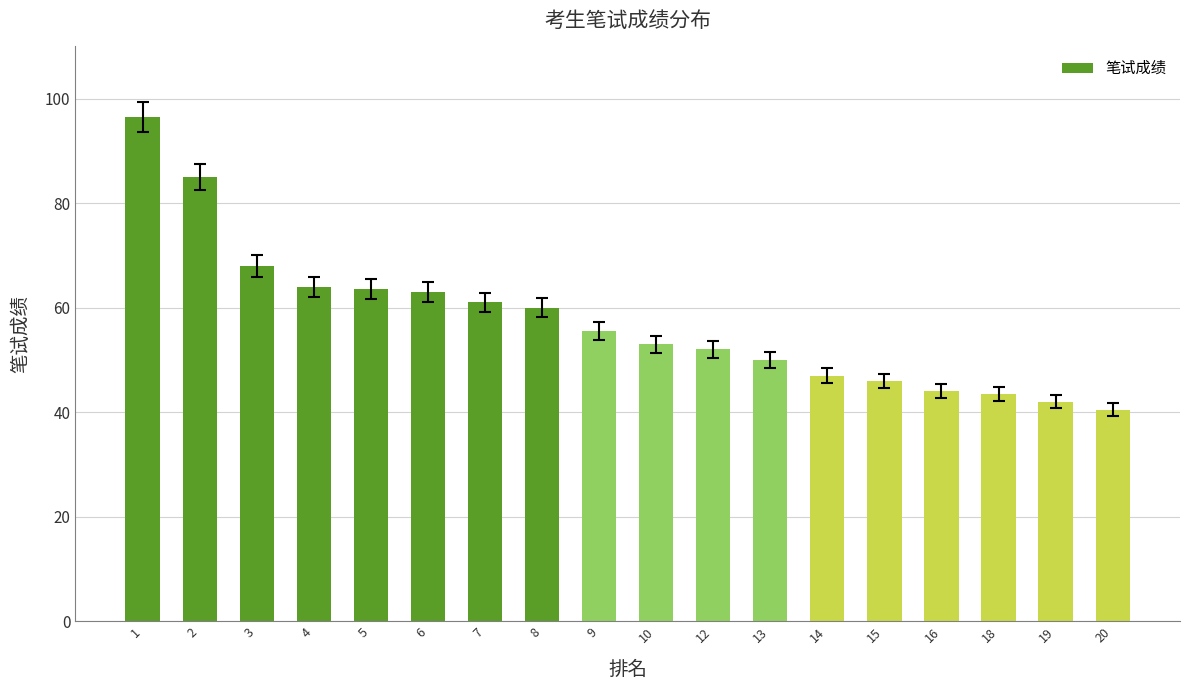

What is the difference between the values at 1 and 12?

44.5